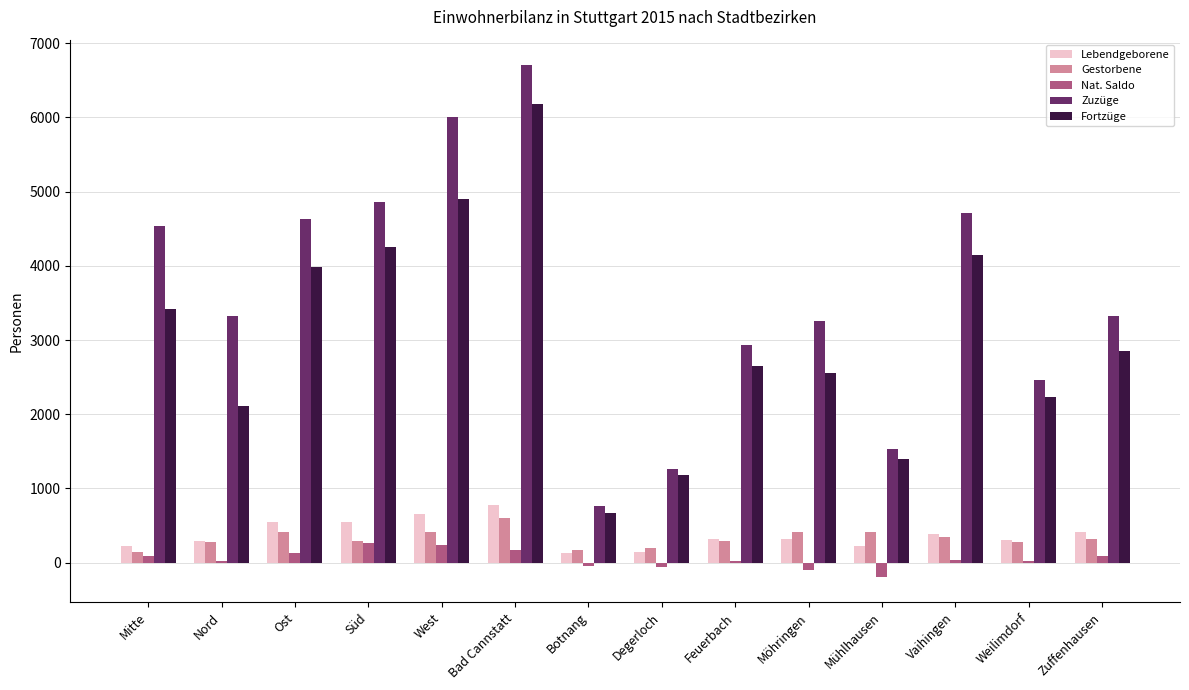

What is the sum of all Gestorbene values?

4567